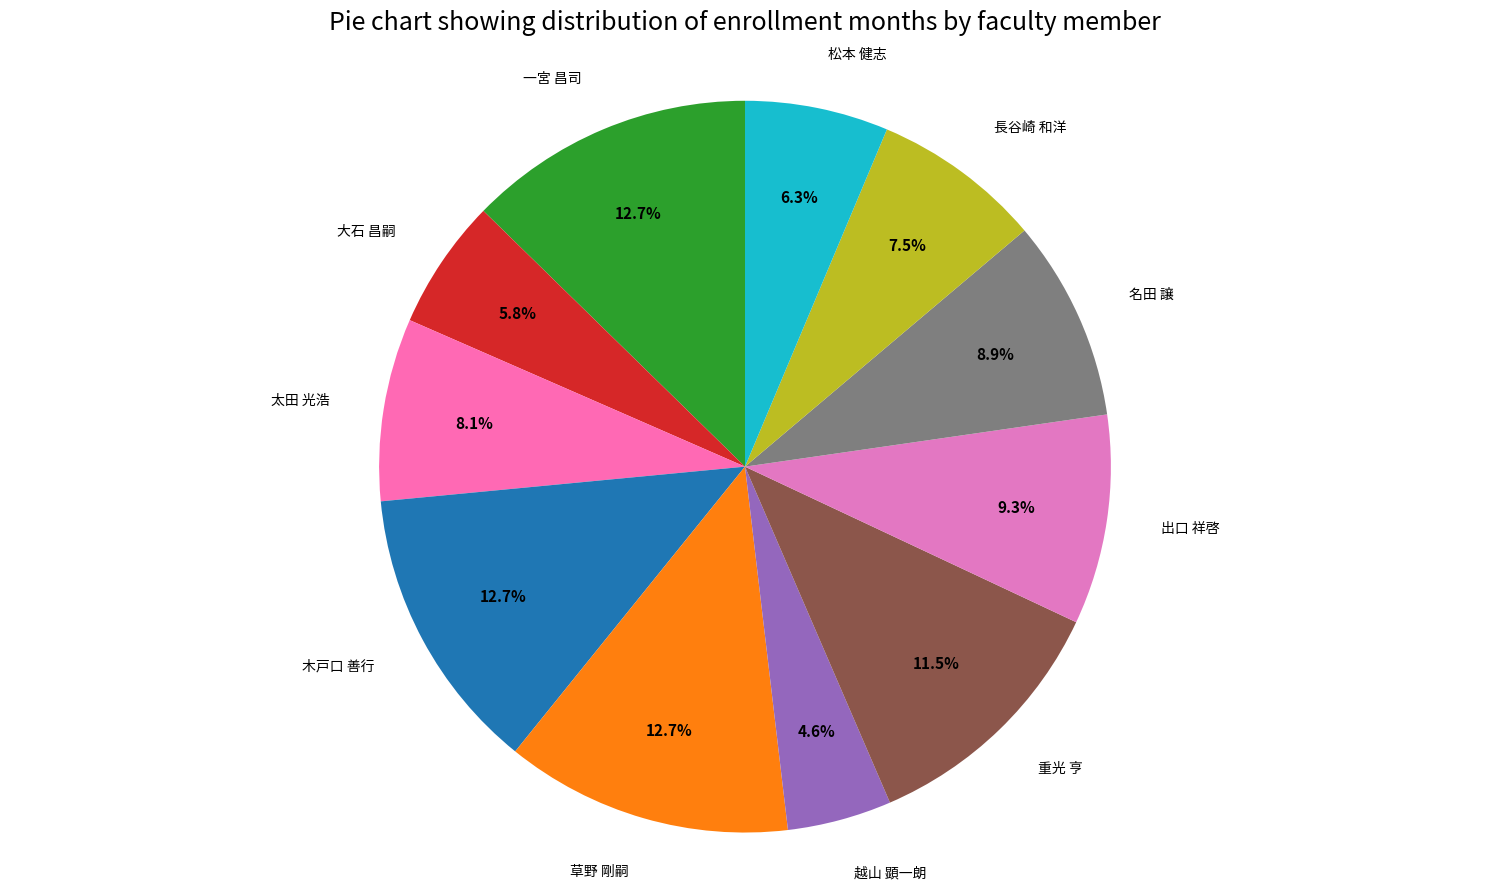

How many segments does this pie chart have?

11